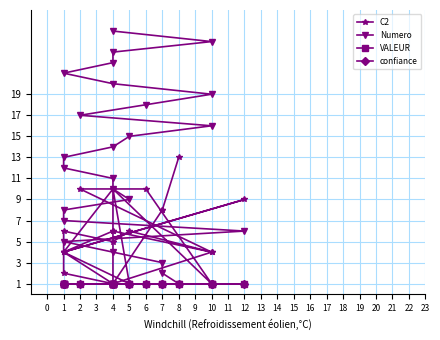

Is this an area chart (filled region under the line)?

No